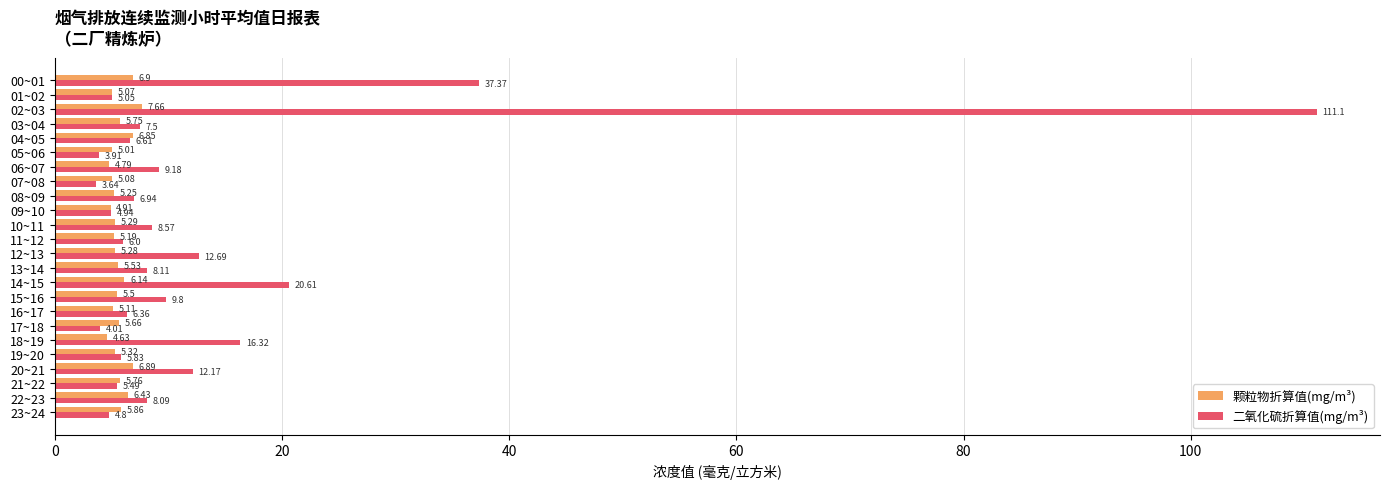

Which series has the largest range (max minus min)?

二氧化硫折算值(mg/m³)